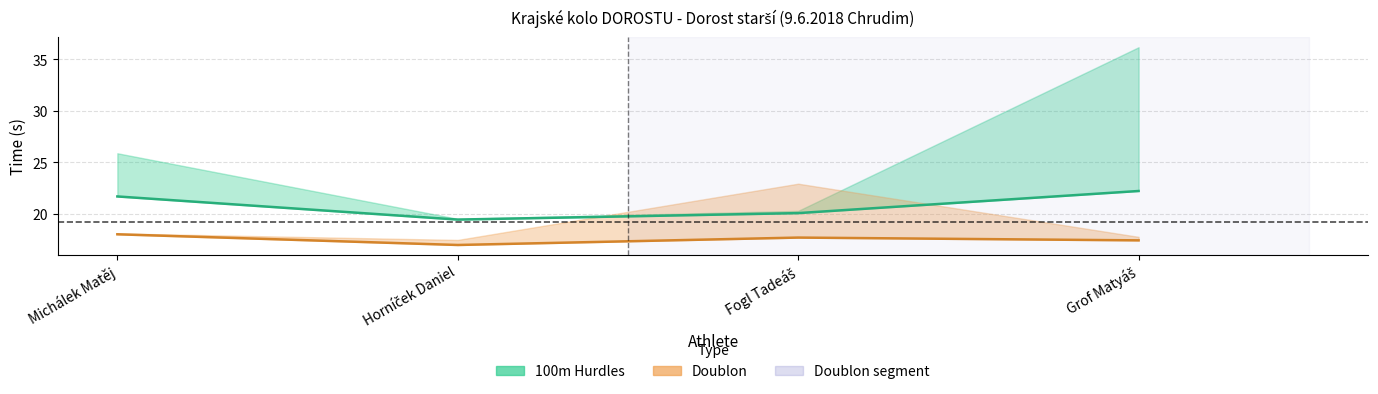

True or false: Doublon (best) and 100m Hurdles (best) intersect in this chart.

False